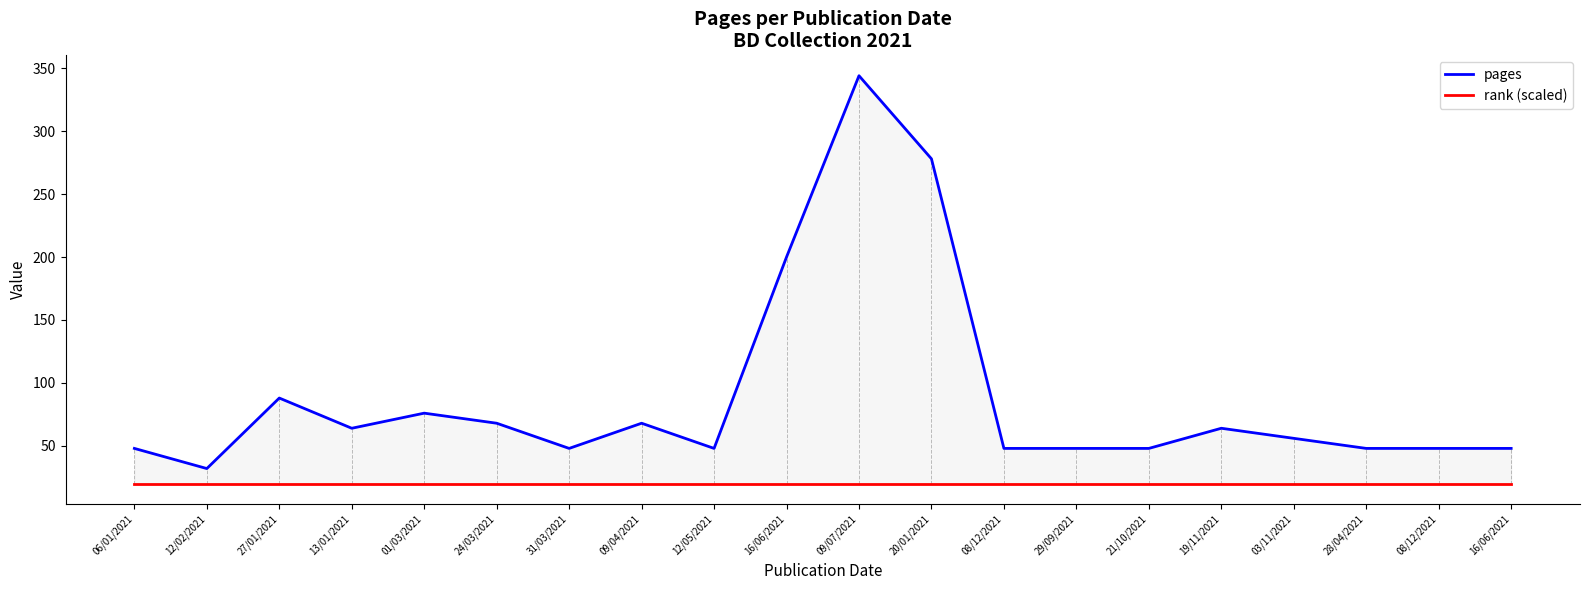

Does the chart display data point markers on the line(s)?

No